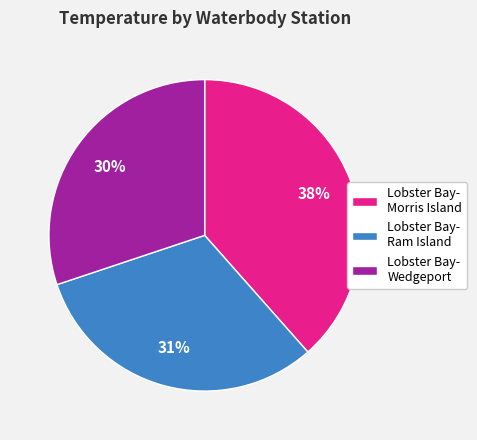

To the nearest percent, what percentage of the pie is Lobster Bay- Morris Island?

38%